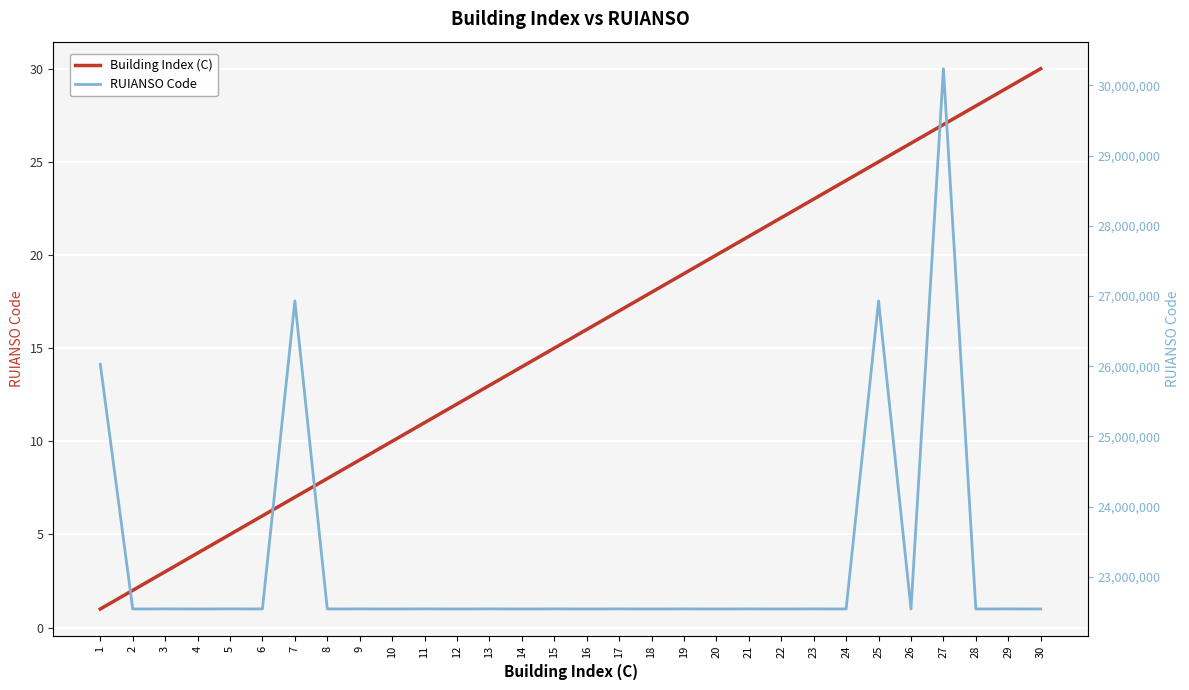

Where does the Building Index (C) series first go above 16?

17